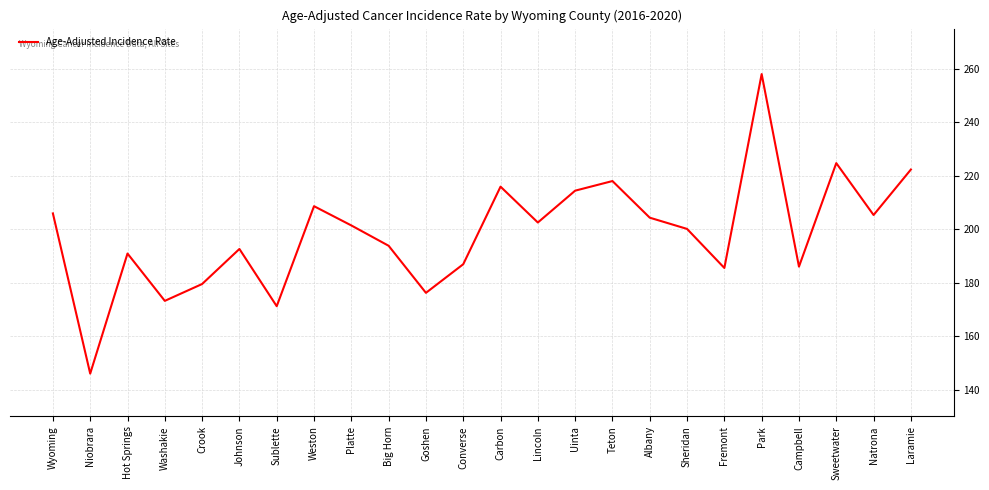

What is the difference between the values at Natrona and Washakie?

32.1